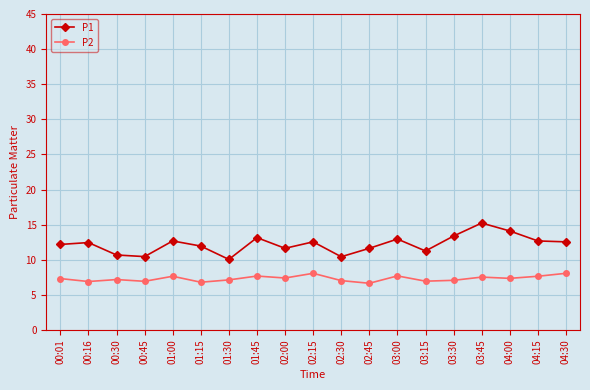

How many data points does each series have?

19